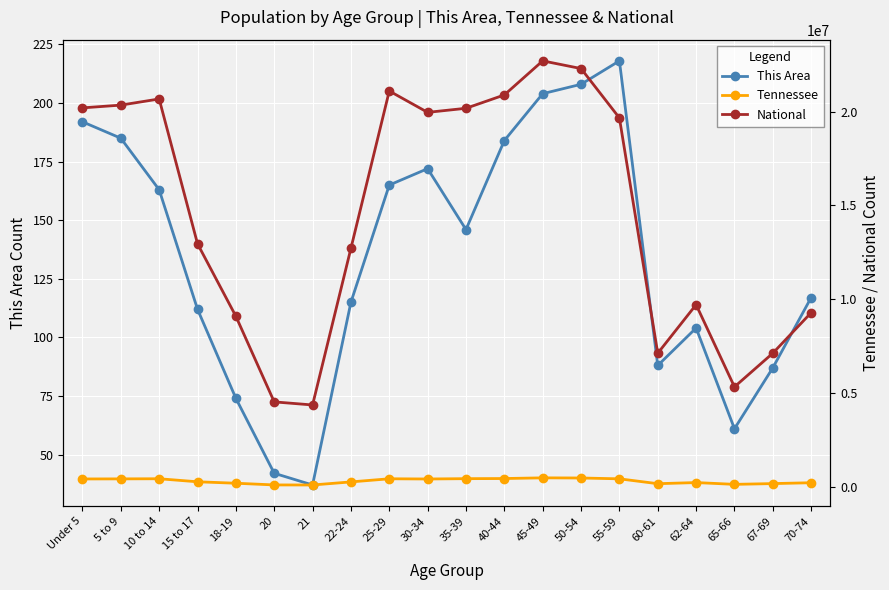

True or false: This Area and Tennessee intersect in this chart.

False